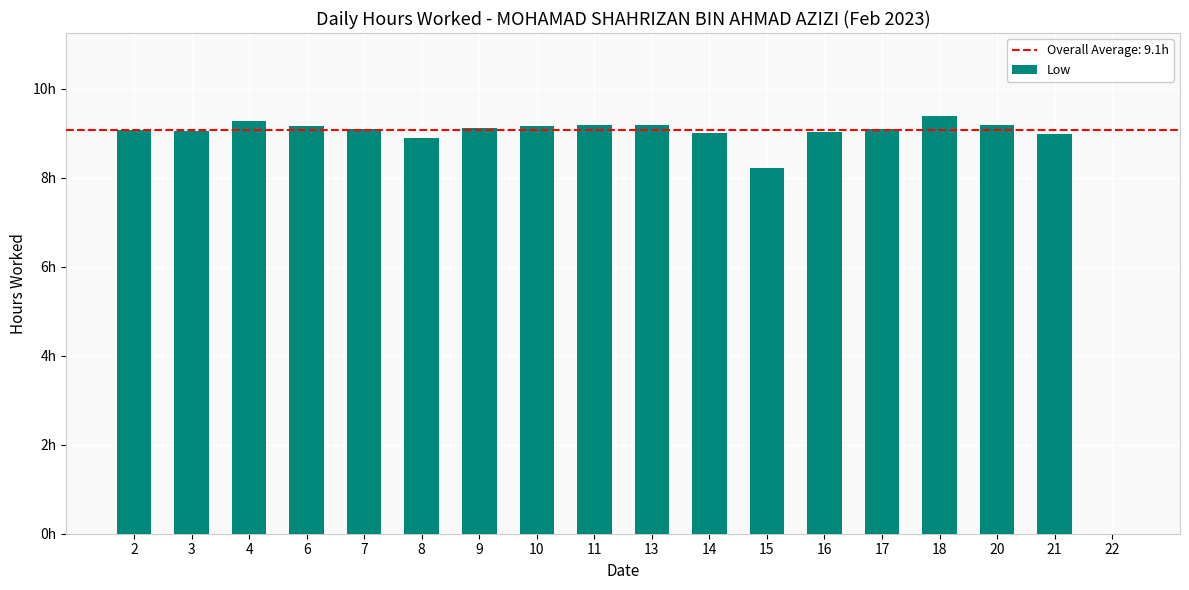

Are the bars horizontal?

No